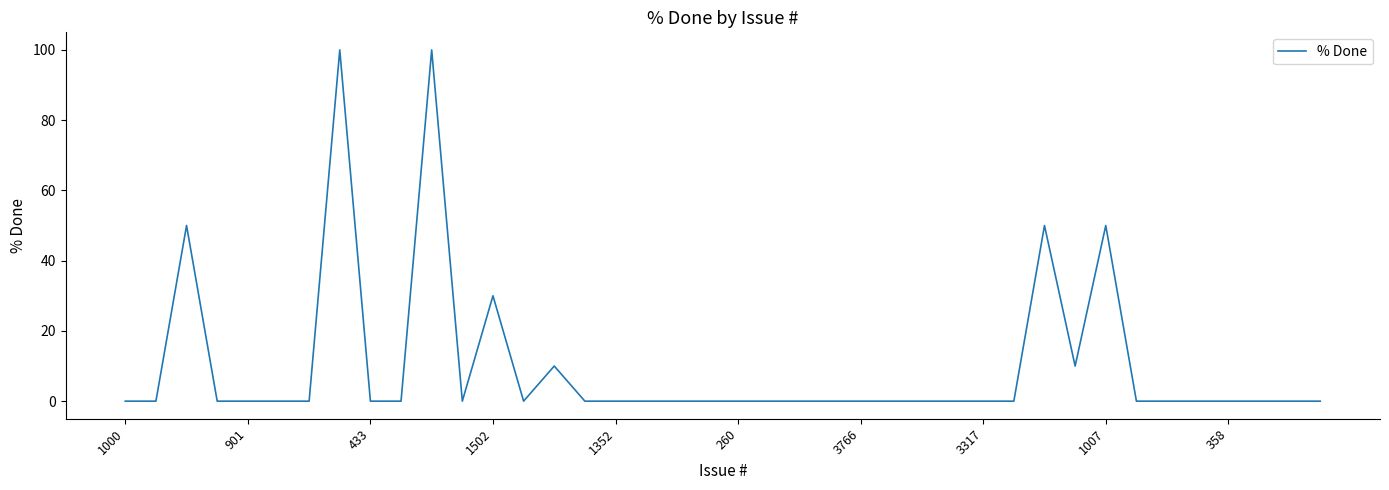

What is the maximum value shown in the chart?

100